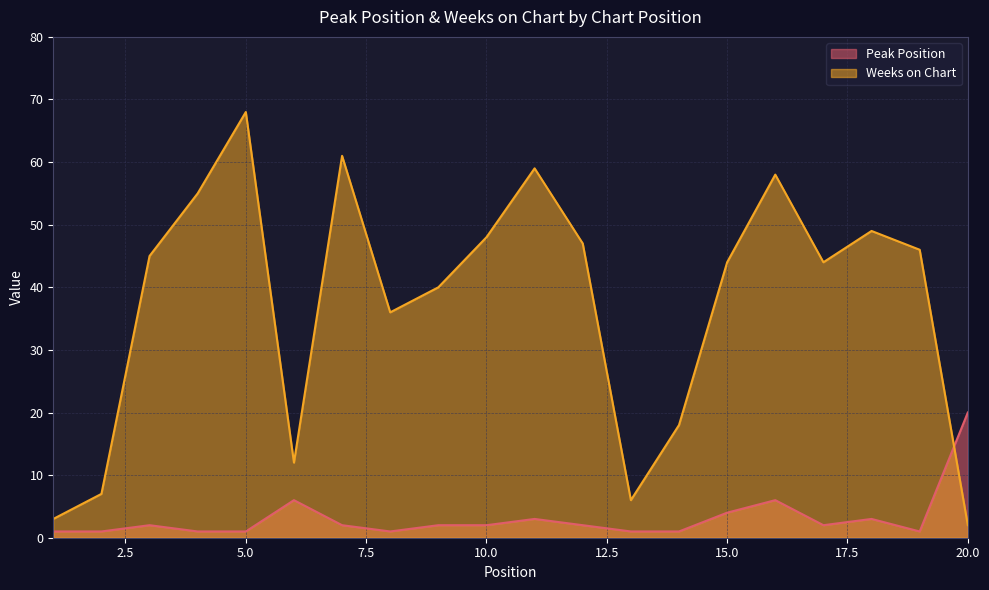

Rank the categories by Weeks on Chart value from lowest to highest.

20, 1, 13, 2, 6, 14, 8, 9, 15, 17, 3, 19, 12, 10, 18, 4, 16, 11, 7, 5